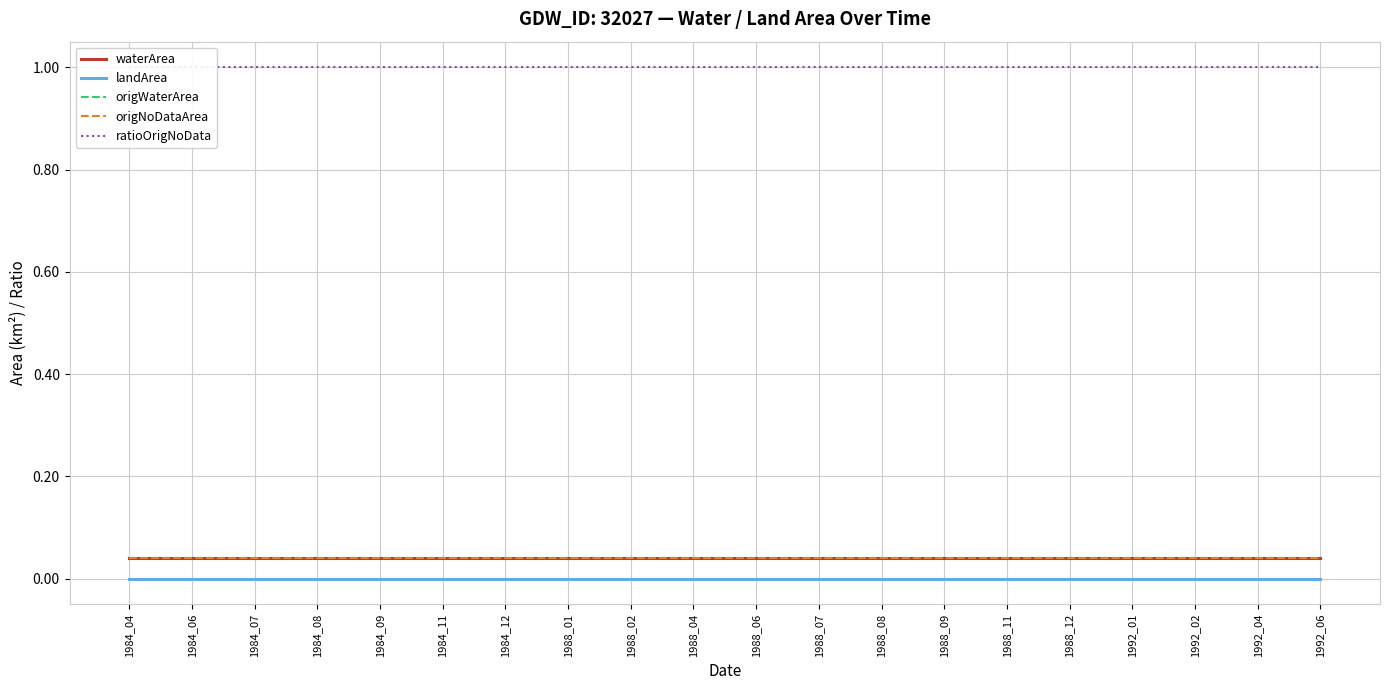

Rank the series by their maximum value, from highest to lowest.

ratioOrigNoData, waterArea, origWaterArea, origNoDataArea, landArea